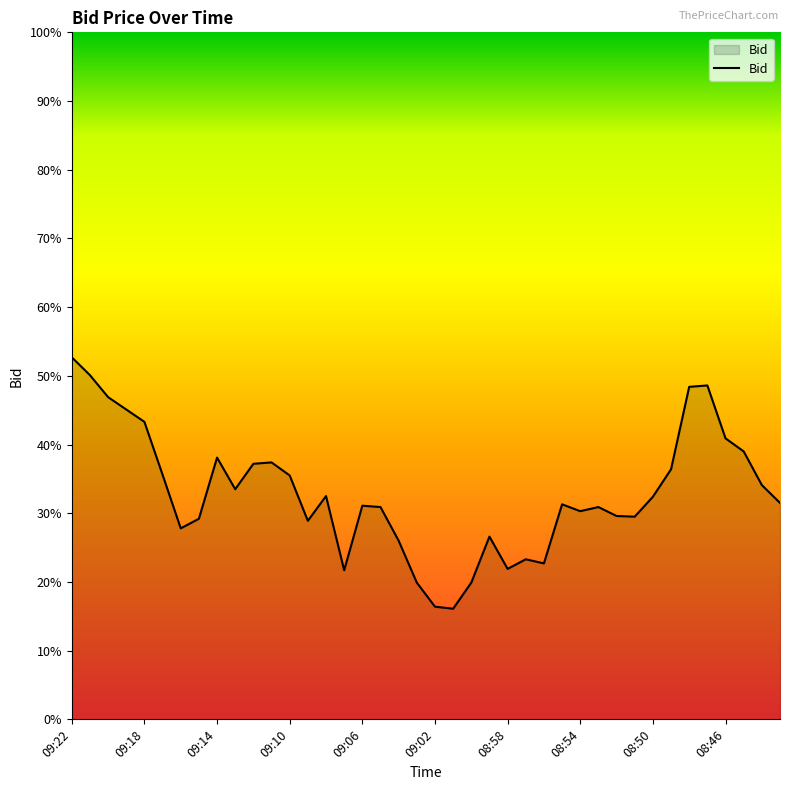

Does the chart display data point markers on the line(s)?

No